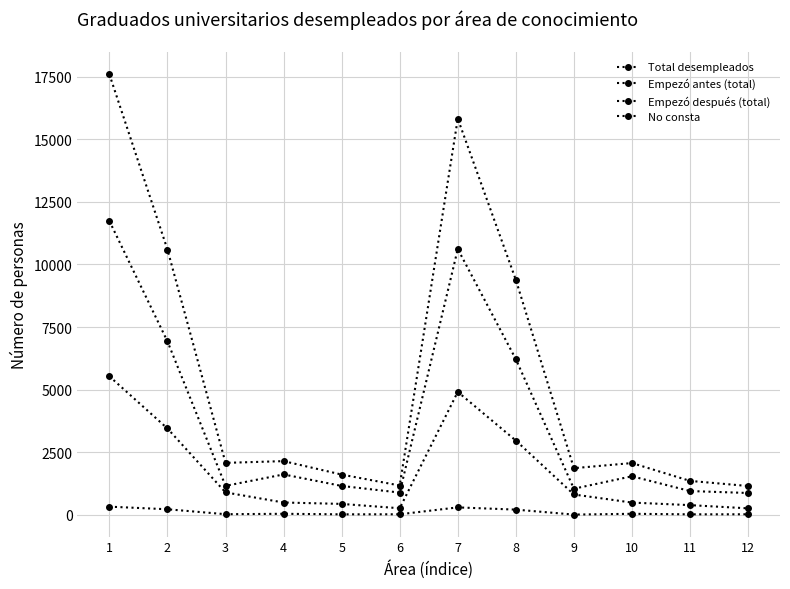

List the series in order of their peak value, lowest first.

No consta, Empezó antes (total), Empezó después (total), Total desempleados